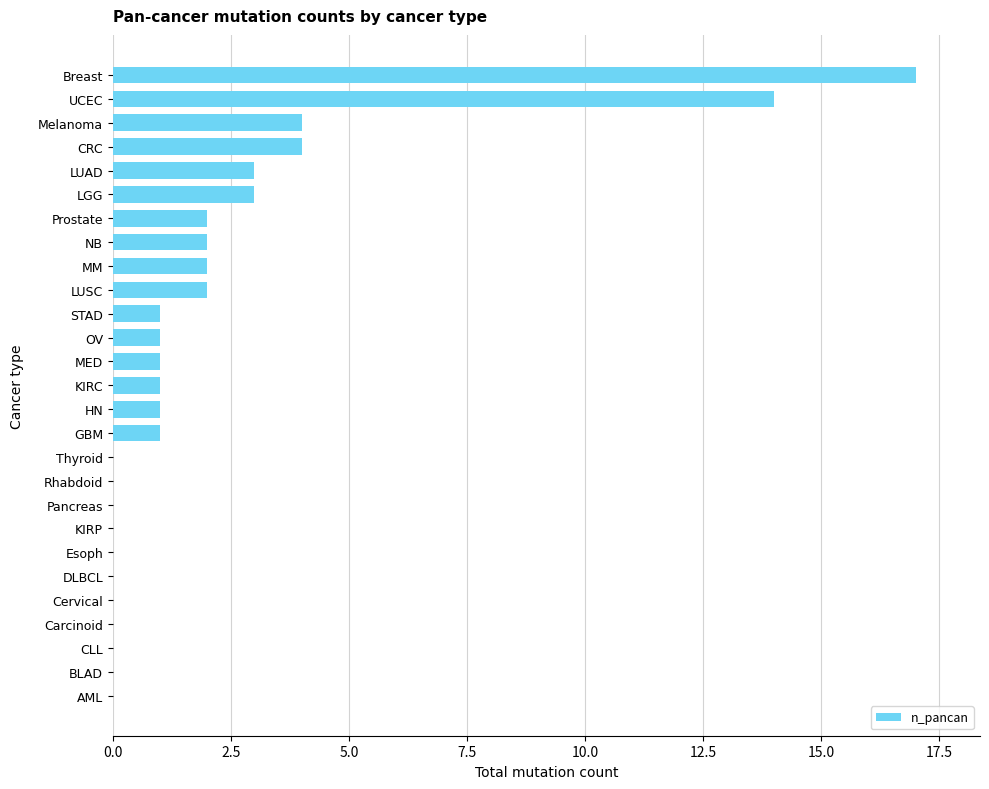

The chart shows a value of 7 at Melanoma. True or false?

False